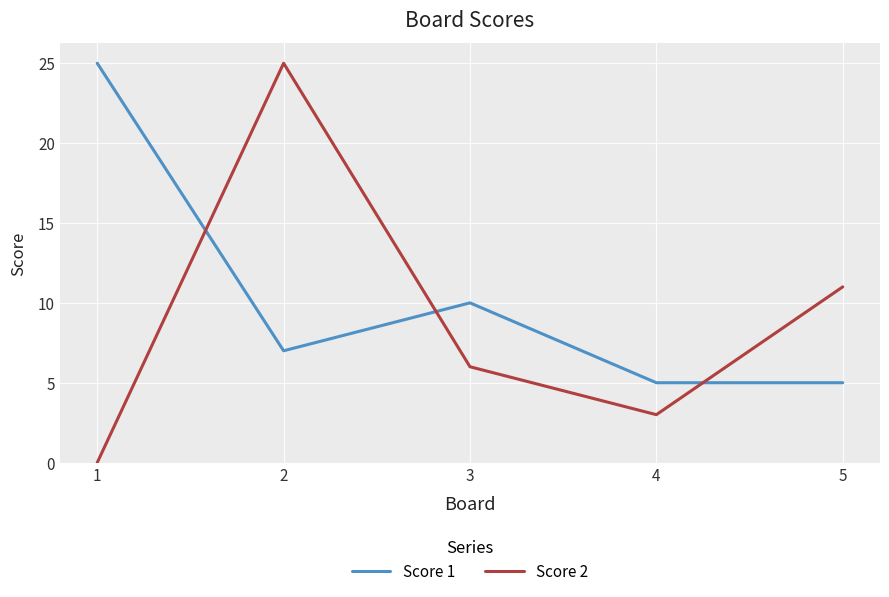

Does the chart have visible grid lines?

Yes